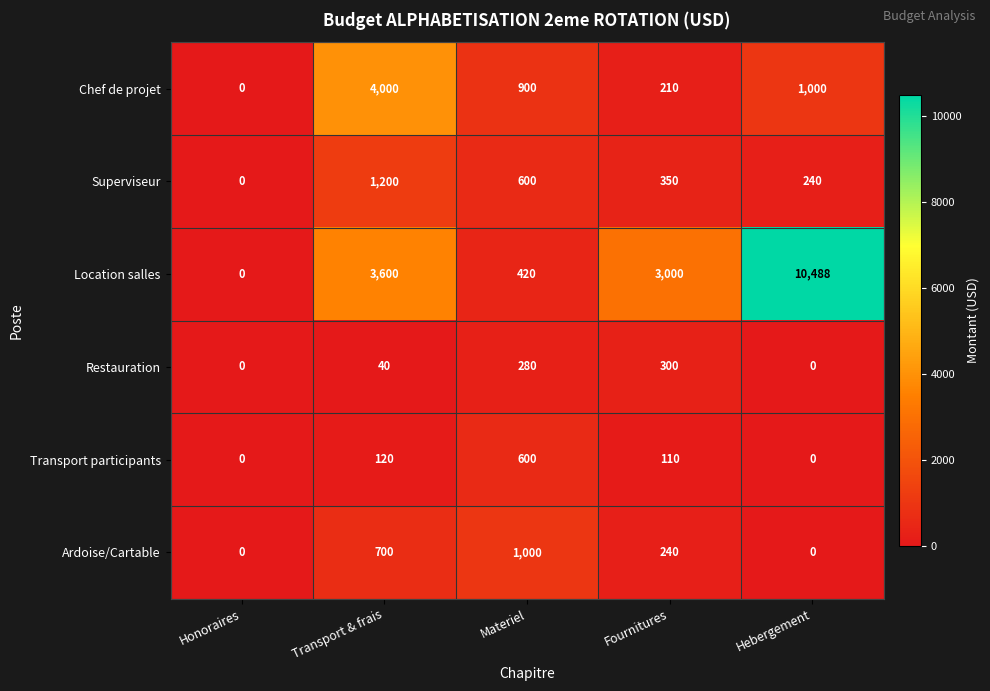

Between Materiel and Fournitures, which series saw the biggest shift?

Location salles